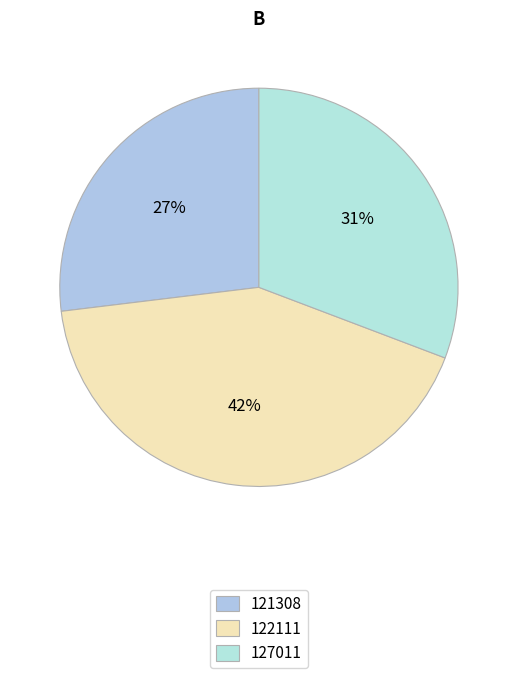

Is it true that 121308 is 27% of the pie?

True